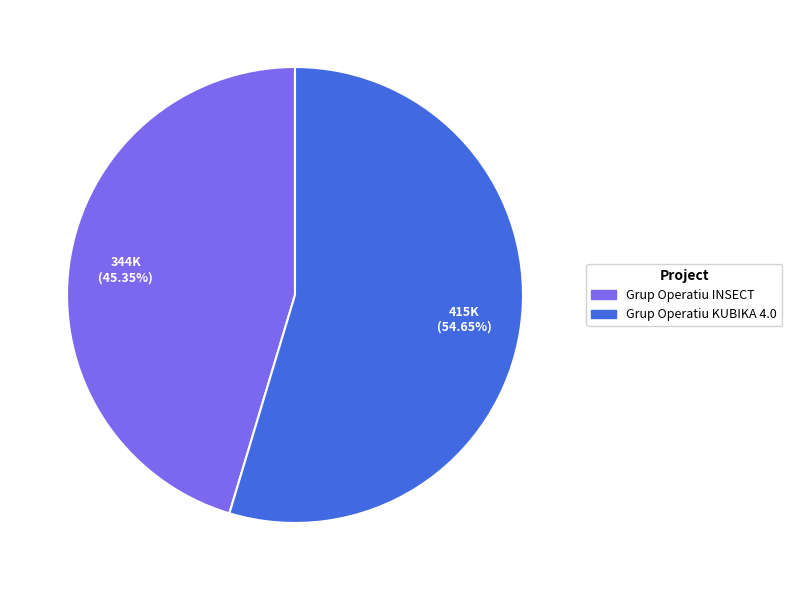

To the nearest percent, what portion does Grup Operatiu INSECT represent?

45%